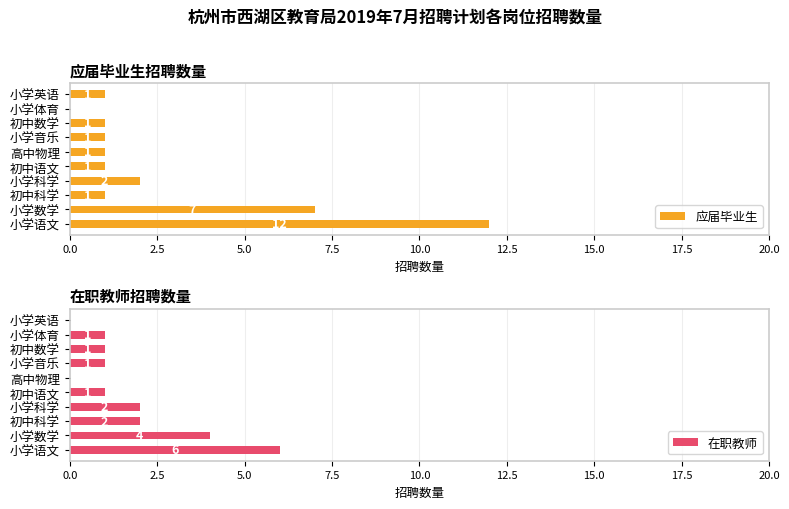

List the series in order of their overall mean, highest first.

应届毕业生, 在职教师